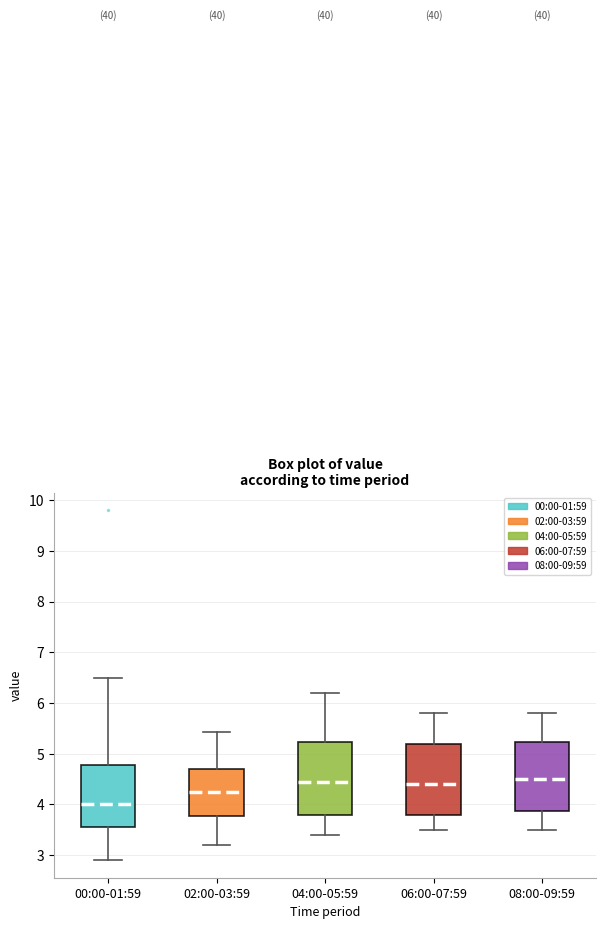

Where is the lower edge of the box for 04:00-05:59 on the y-axis? The values are not printed on the chart, so give them approximately, as read against the axis.

3.8